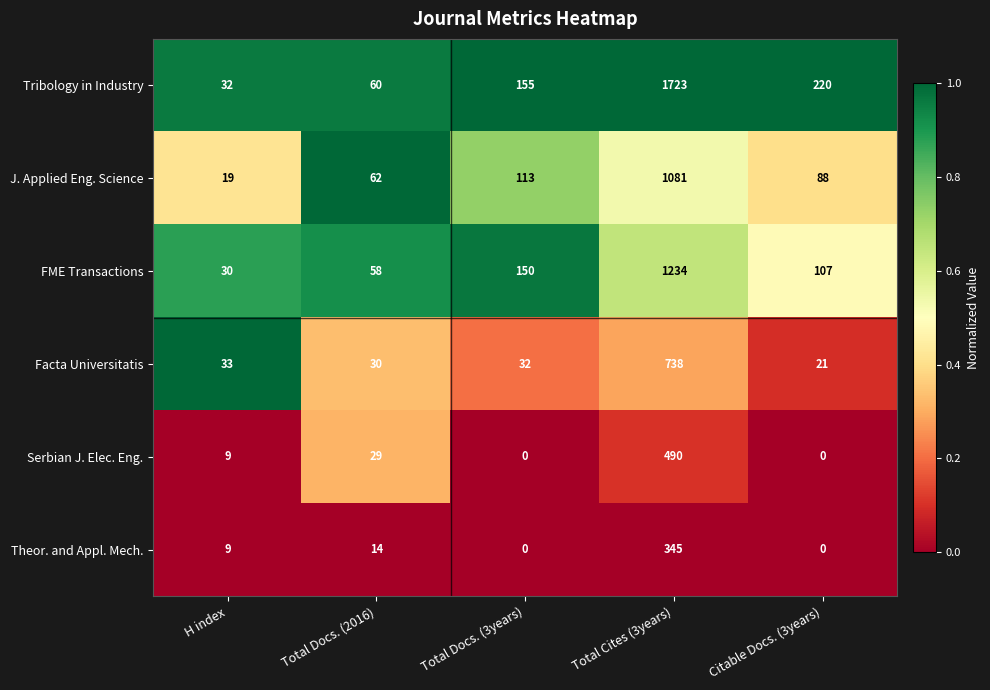

What is the total value across all series at Total Docs. (3years)?

450